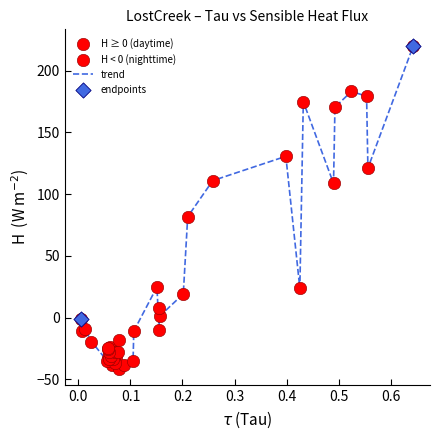

What is the difference between the maximum and minimum values?

261.9